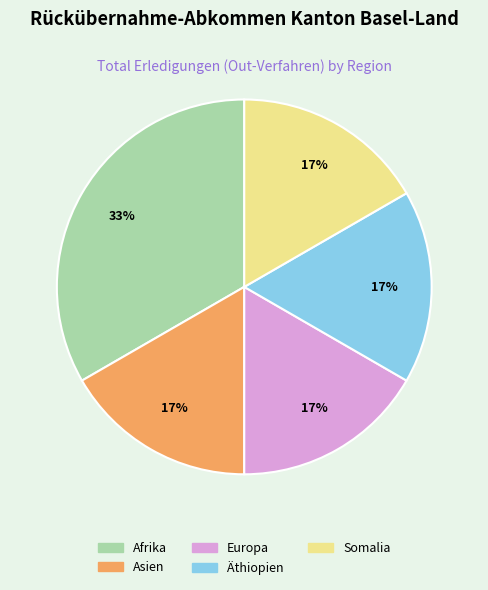

How many segments does this pie chart have?

5